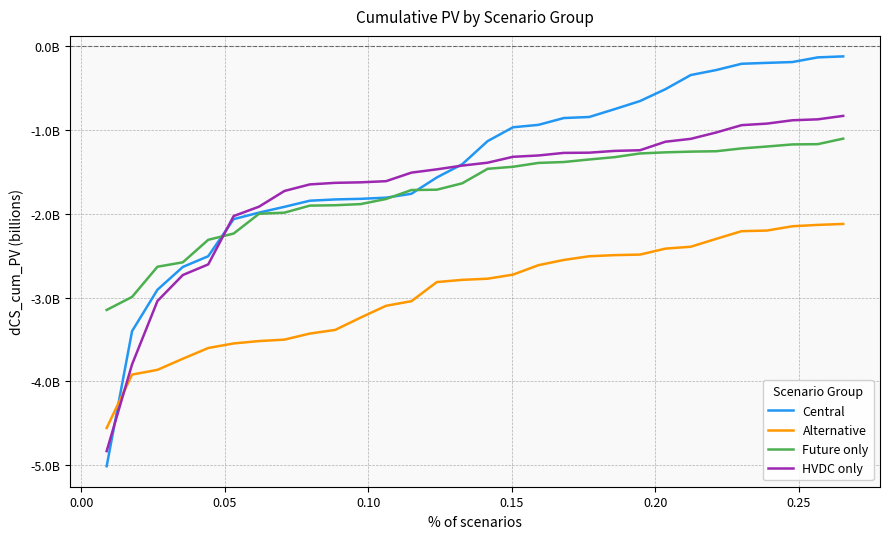

Does the chart have visible grid lines?

Yes